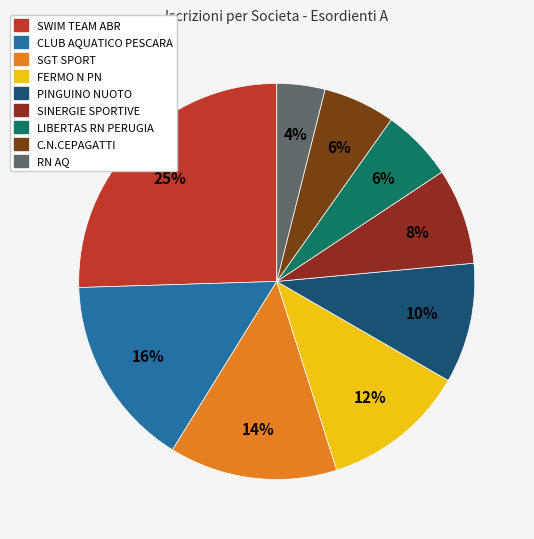

Is there any slice that represents more than half of the pie?

No